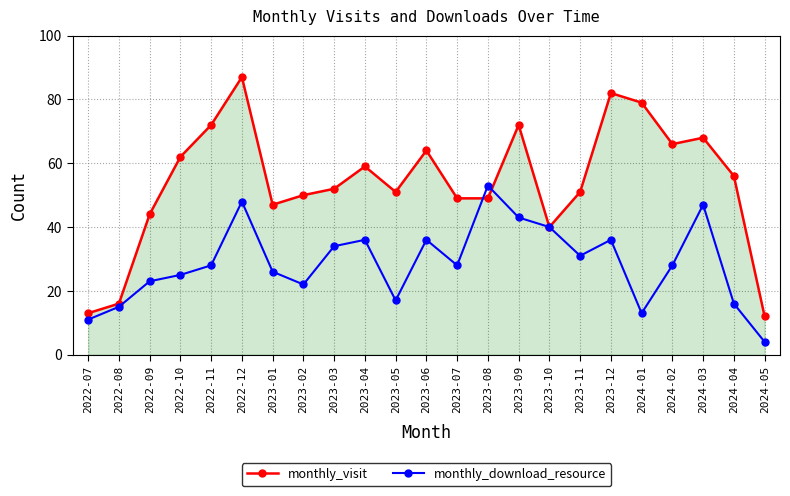

The value of monthly_visit at 2024-05 is 18. True or false?

False